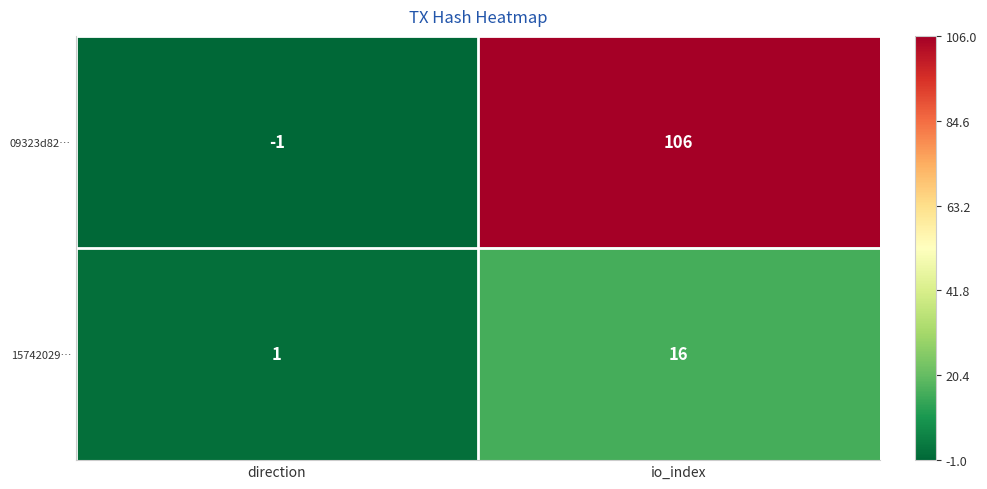

The value of 09323d82… at direction is -1. True or false?

True